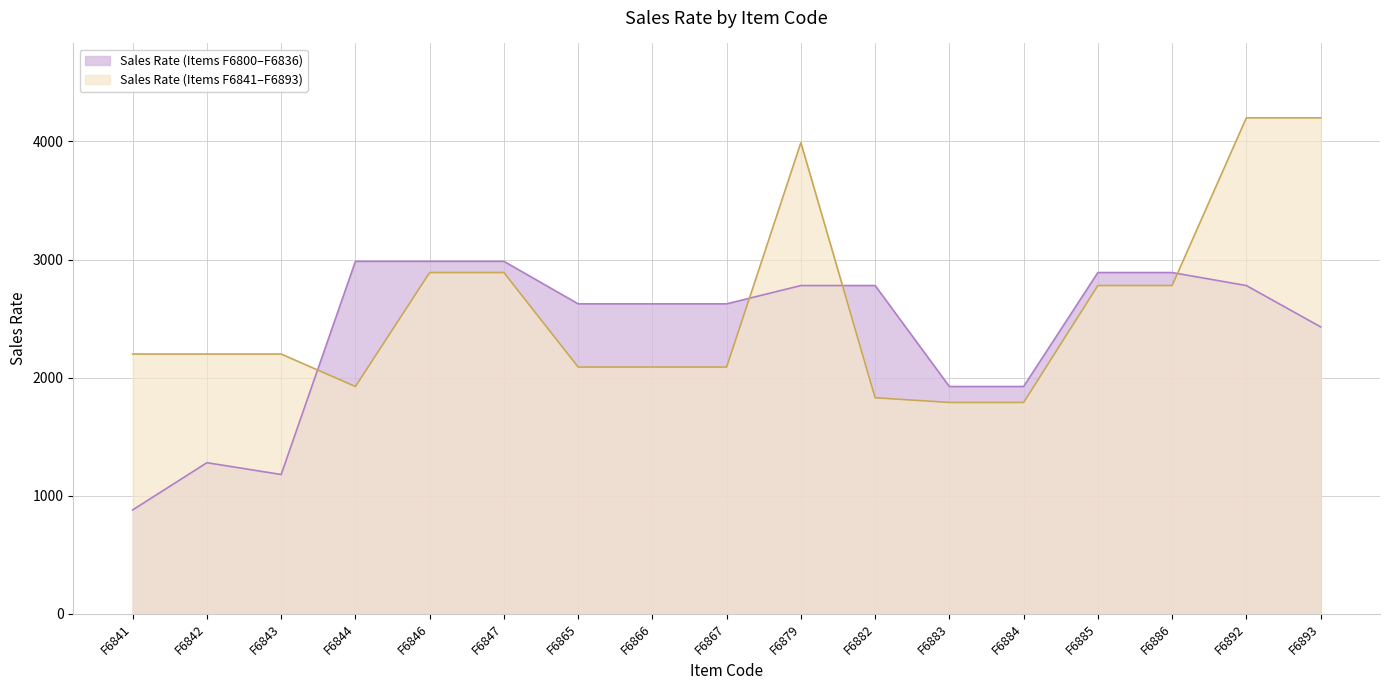

At which category is the sum across all series the highest?

F6892